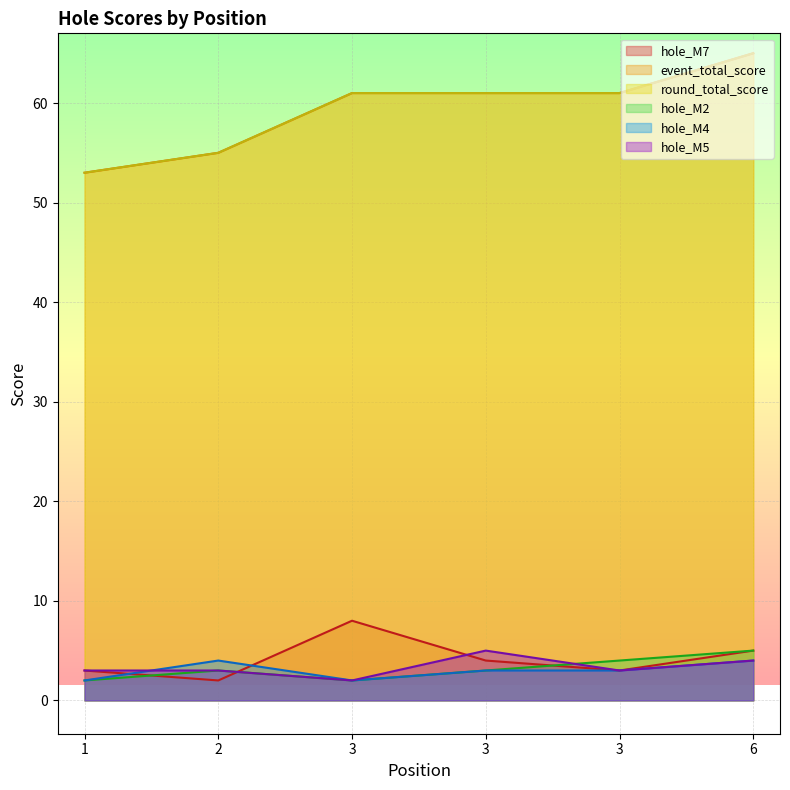

How many values in the round_total_score series exceed 61?

1